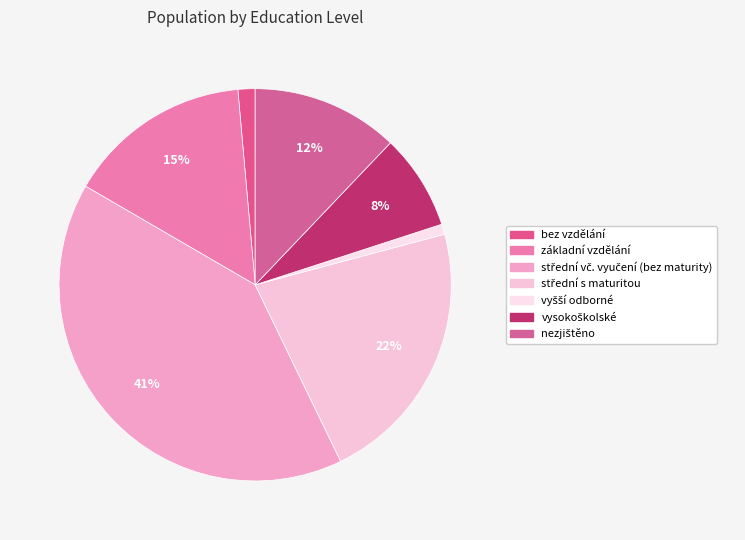

How much of the chart is everything except střední s maturitou?

78.0%